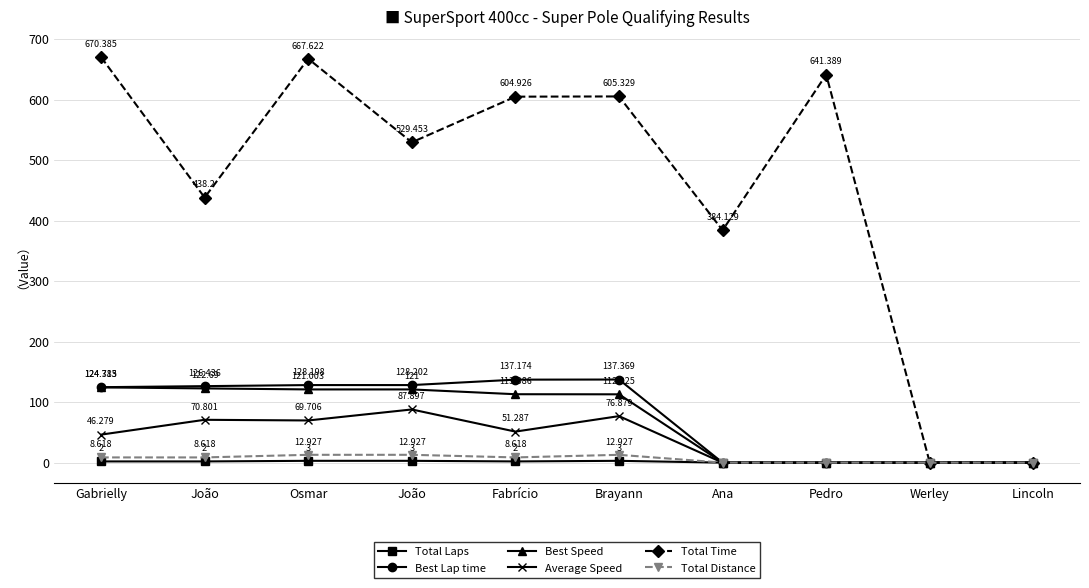

At how many categories does at least one series exceed 249?

8